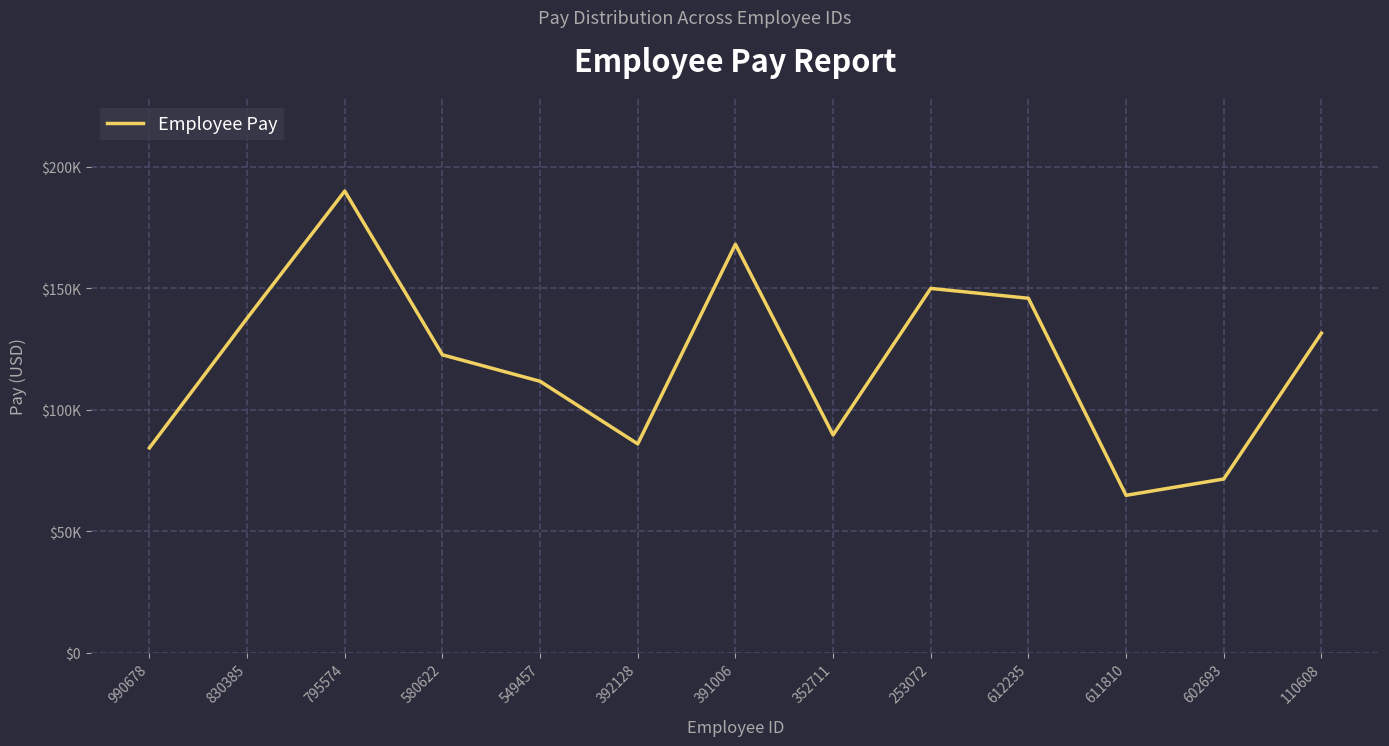

List the labels in order of value, smallest first.

611810, 602693, 990678, 392128, 352711, 549457, 580622, 110608, 830385, 612235, 253072, 391006, 795574